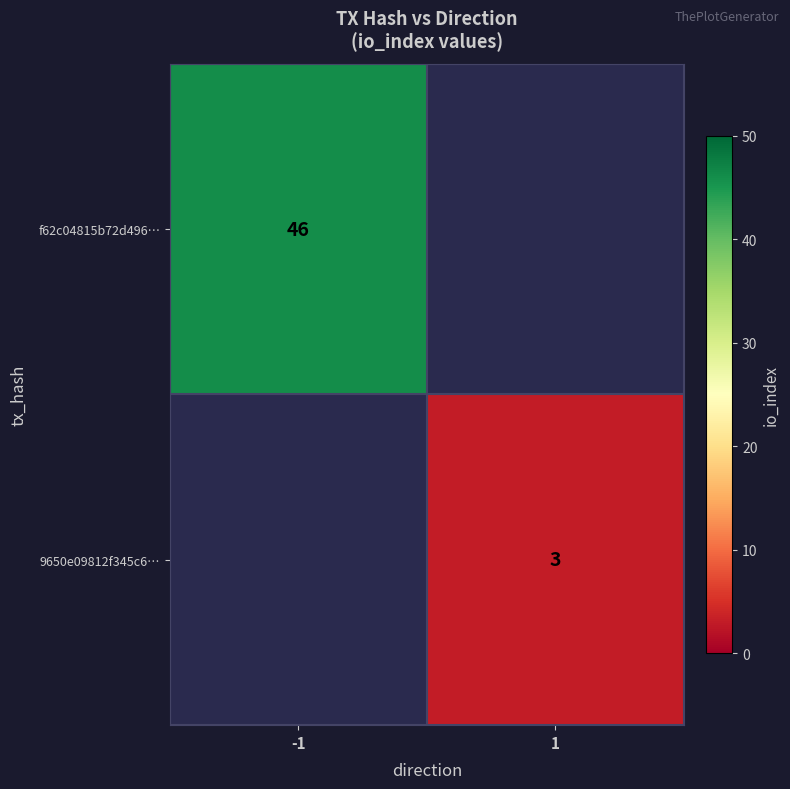

What is the smallest value displayed?

3.0